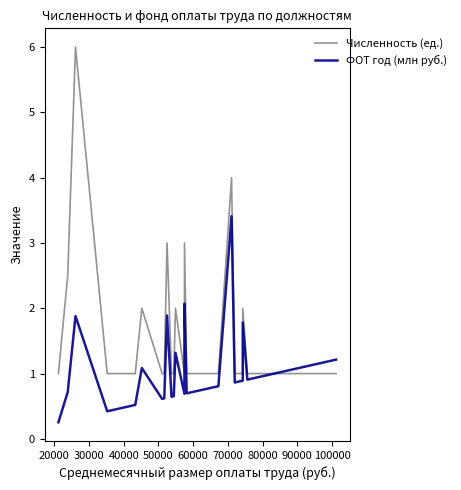

How many Численность (ед.) values are between 1 and 2?

22